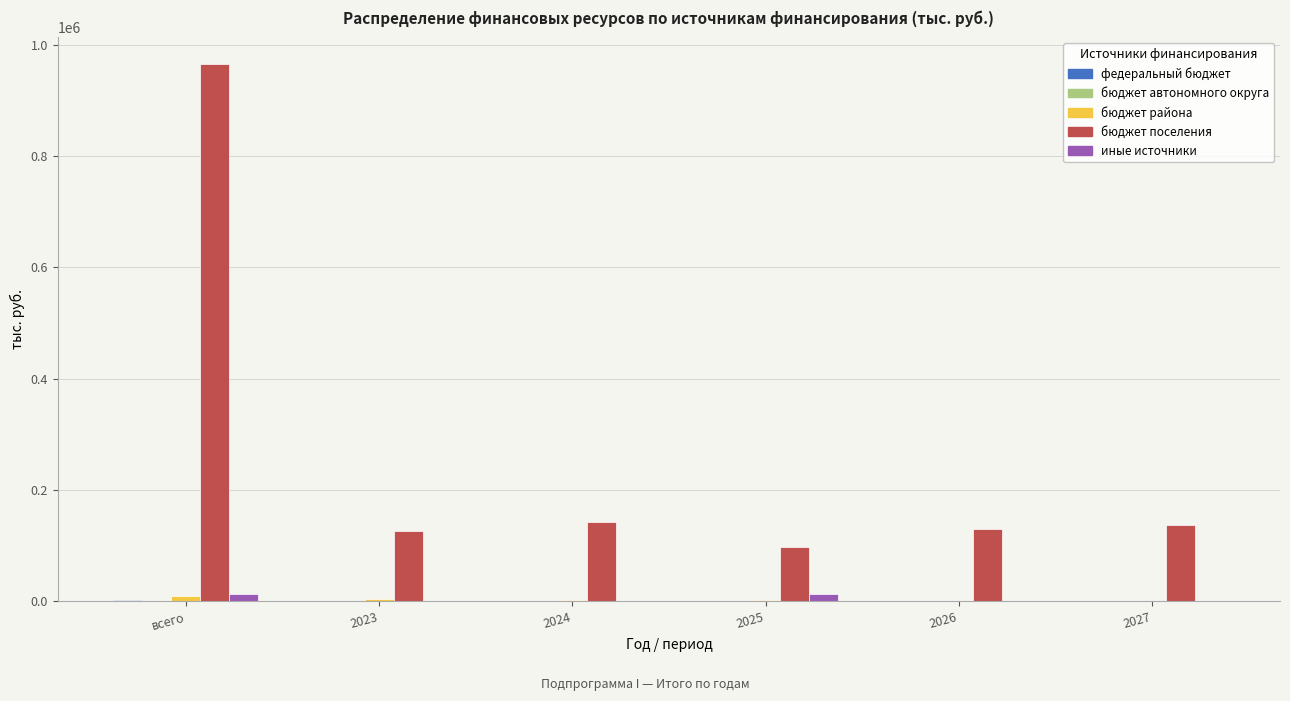

What is the average value of the бюджет поселения series?

266390.3